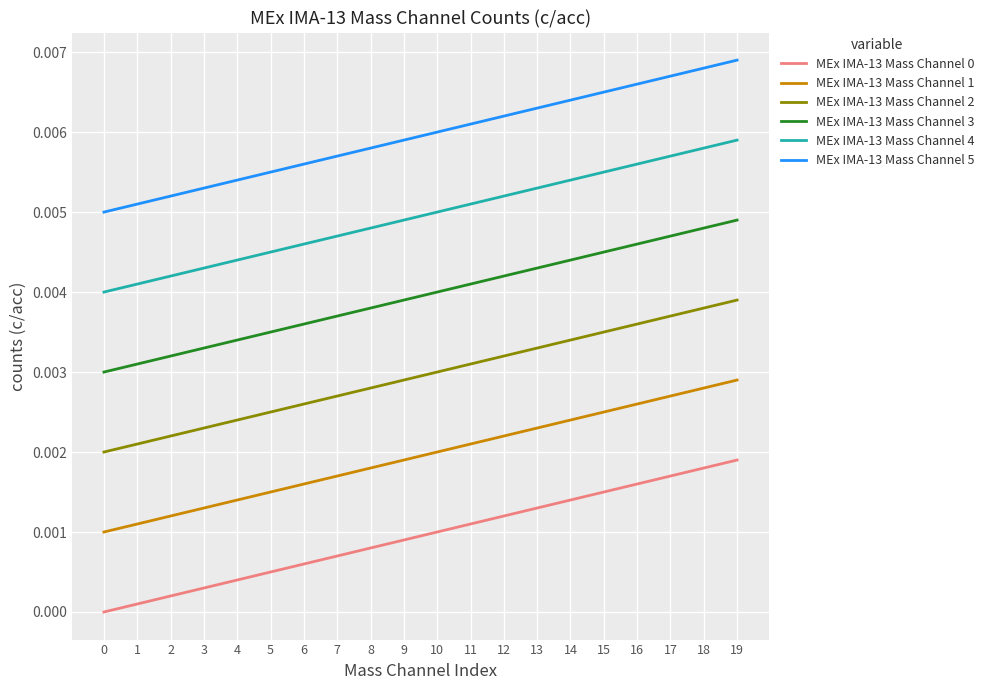

True or false: MEx IMA-13 Mass Channel 5 and MEx IMA-13 Mass Channel 4 cross at least once.

False